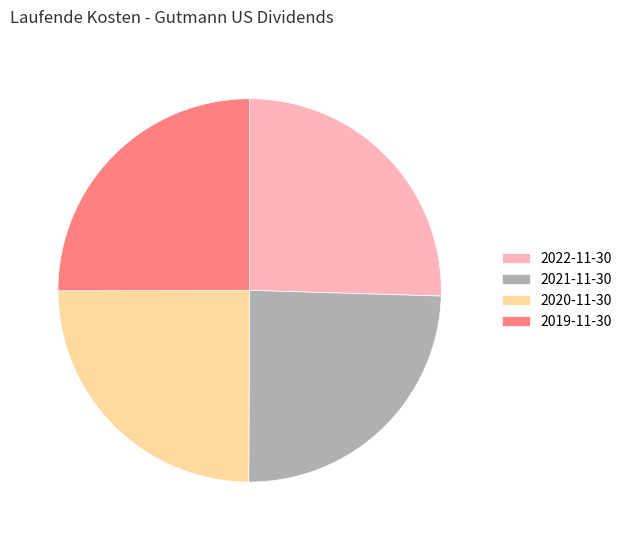

Is it true that 2020-11-30 is 25% of the pie?

True